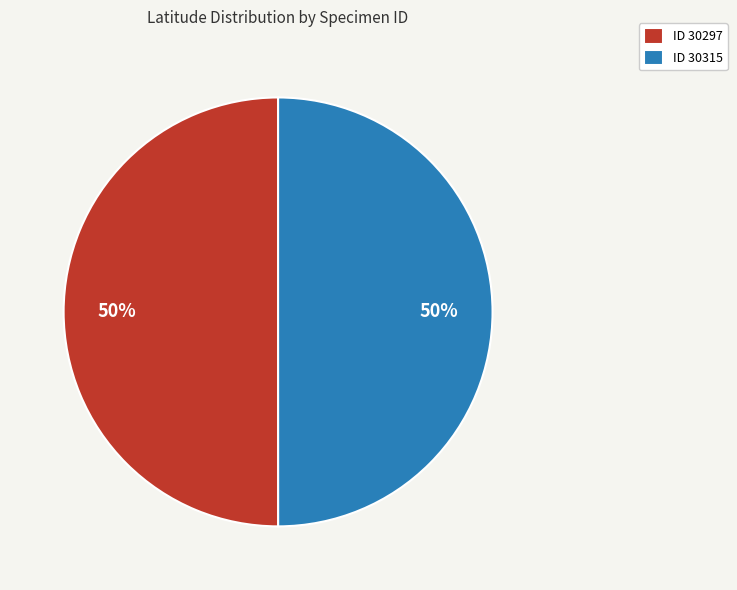

Approximately how many times larger is the value at ID 30297 compared to ID 30315?

1.0